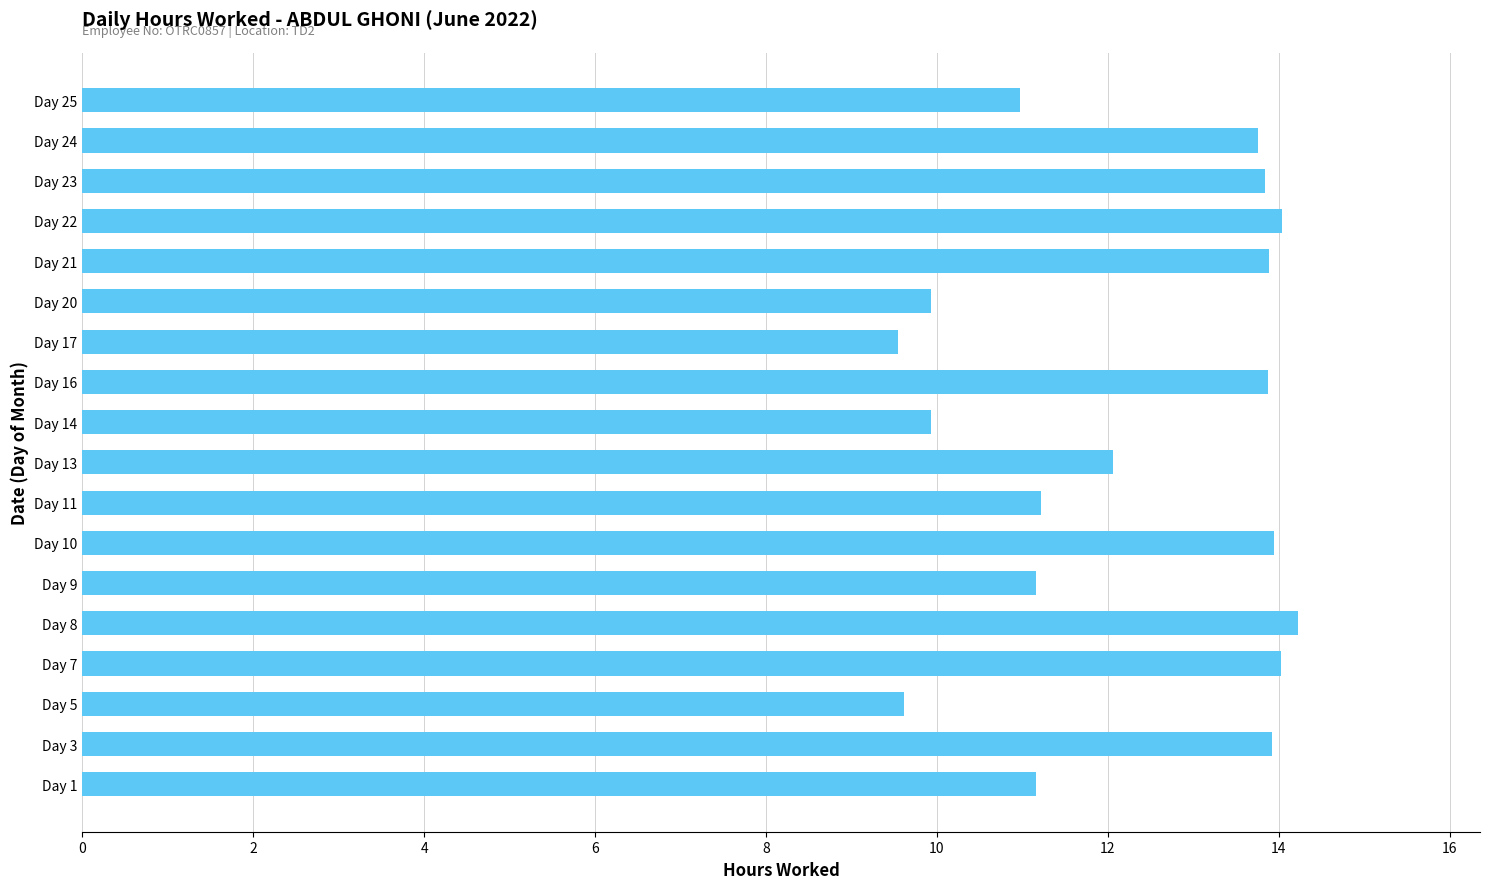

What is the average value?

12.3